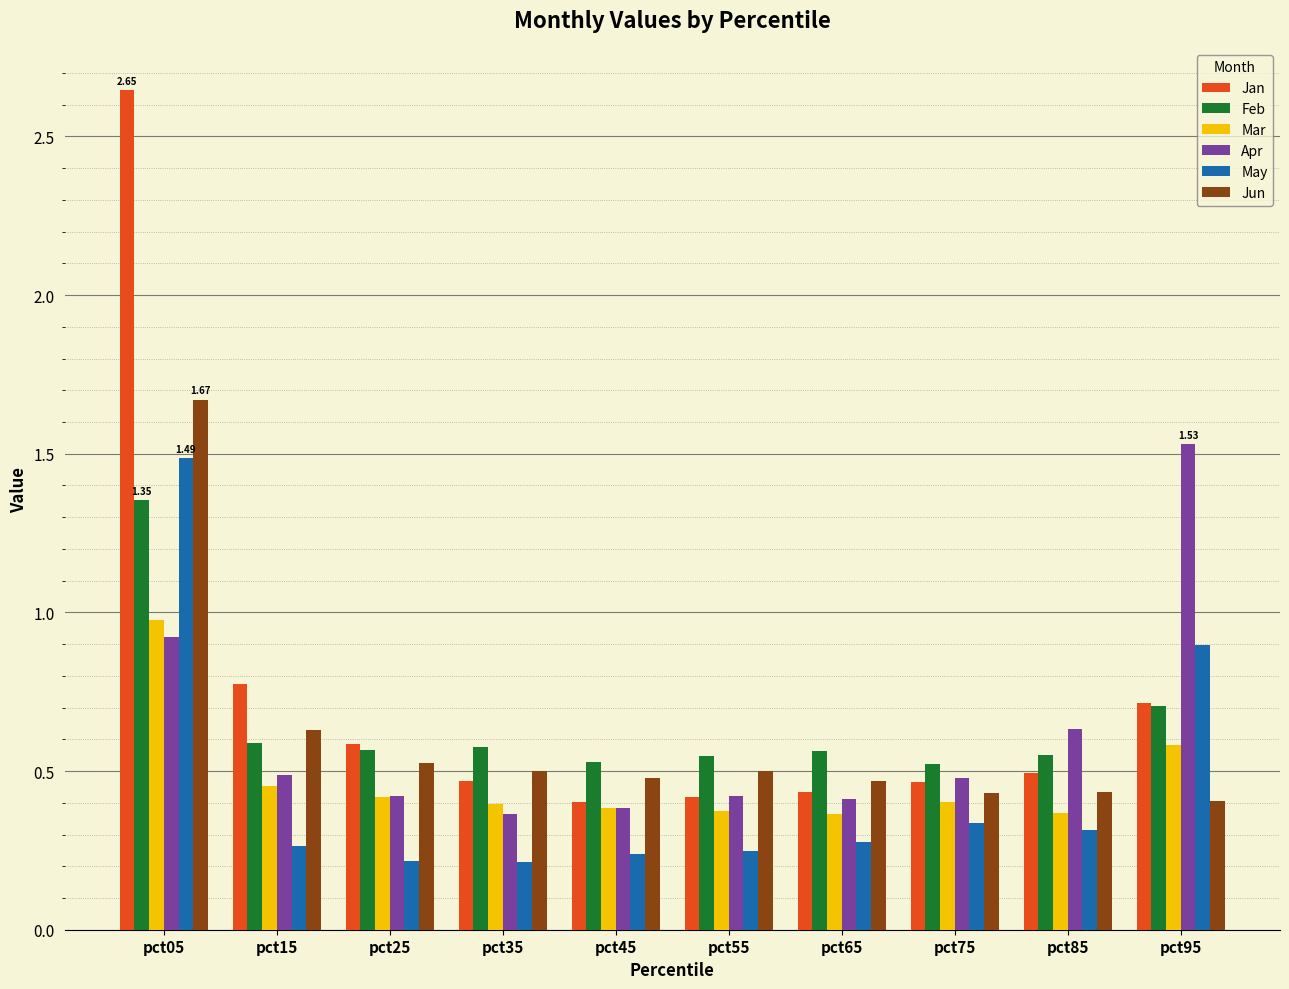

At which category is the sum across all series the highest?

pct05